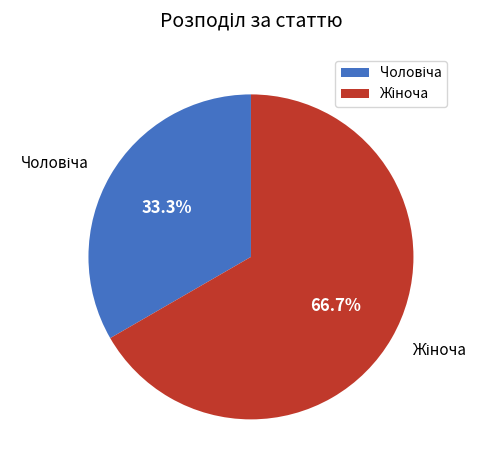

Is there a majority slice in this chart?

Yes